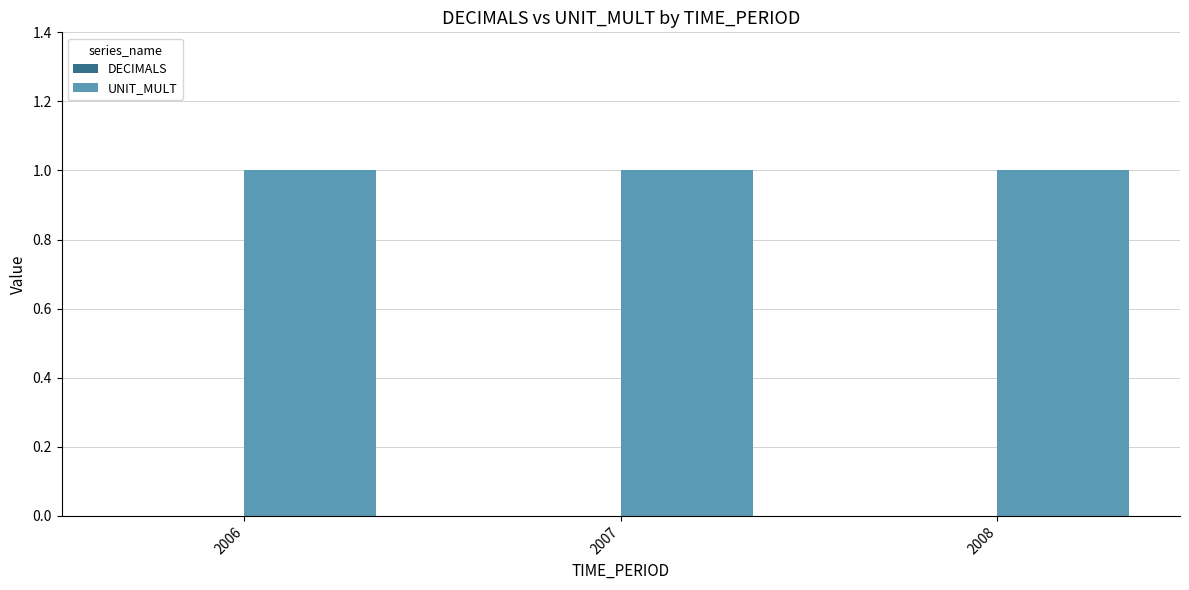

Reading left to right, list all the values displayed in this chart.

DECIMALS: 2006=0	2007=0	2008=0
UNIT_MULT: 2006=1	2007=1	2008=1